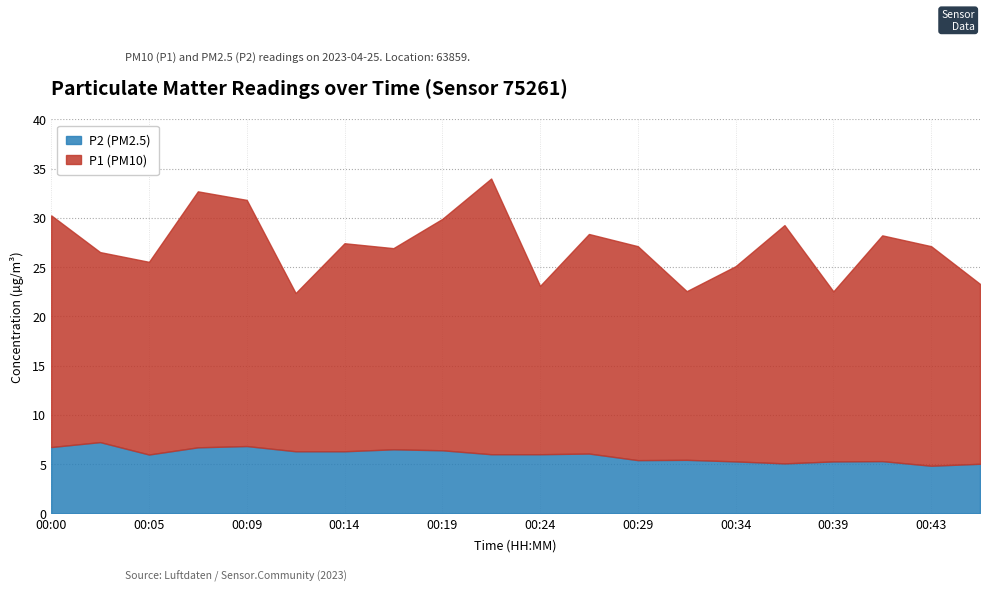

True or false: P2 has more than 0 points higher than both neighbors.

True